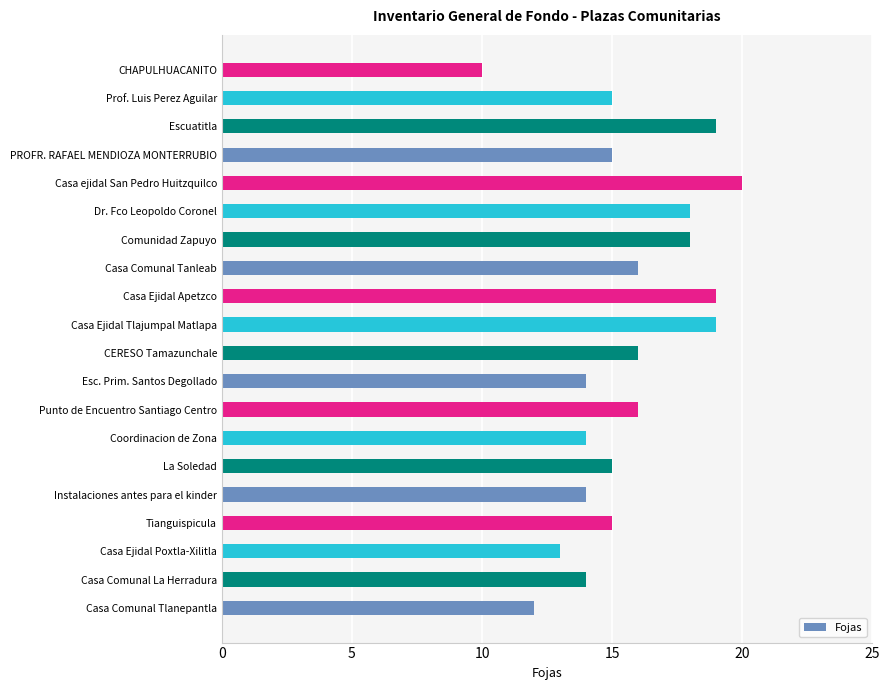

How many categories are shown in the chart?

20